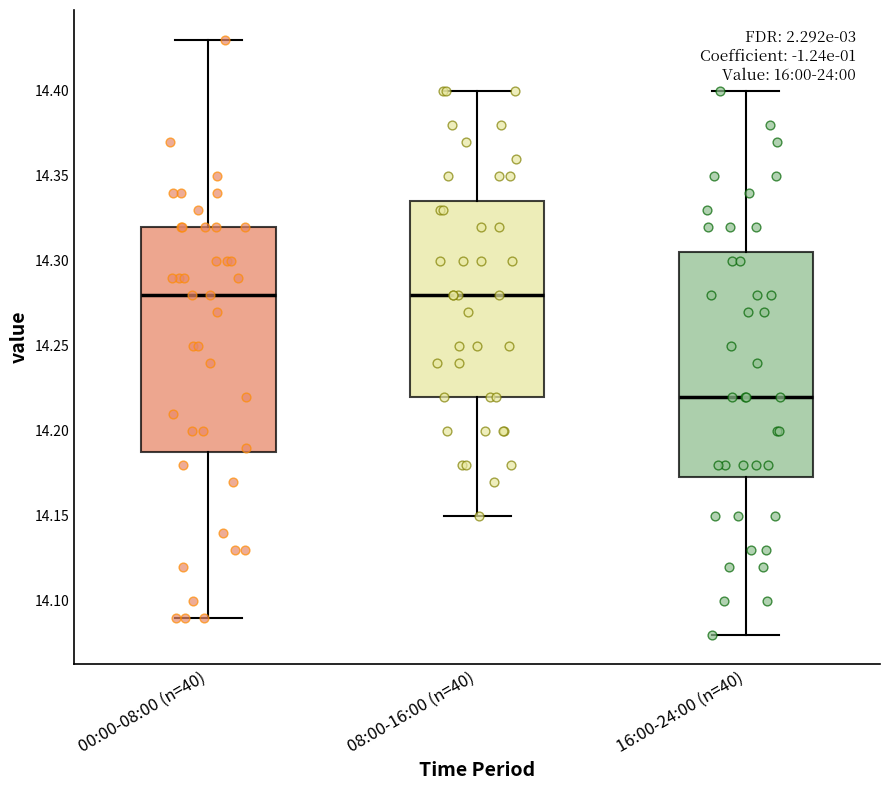

Reading left to right, transcribe this box plot: for each box, give where its median line is, the range the box spans, and where its two whiskers end, as read against the y-axis. The values are not printed on the chart, so give them approximately, as read against the axis.

00:00-08:00 (n=40): median 14.280, box 14.190 to 14.320, whiskers 14.090 to 14.430
08:00-16:00 (n=40): median 14.280, box 14.220 to 14.335, whiskers 14.150 to 14.400
16:00-24:00 (n=40): median 14.220, box 14.175 to 14.305, whiskers 14.080 to 14.400